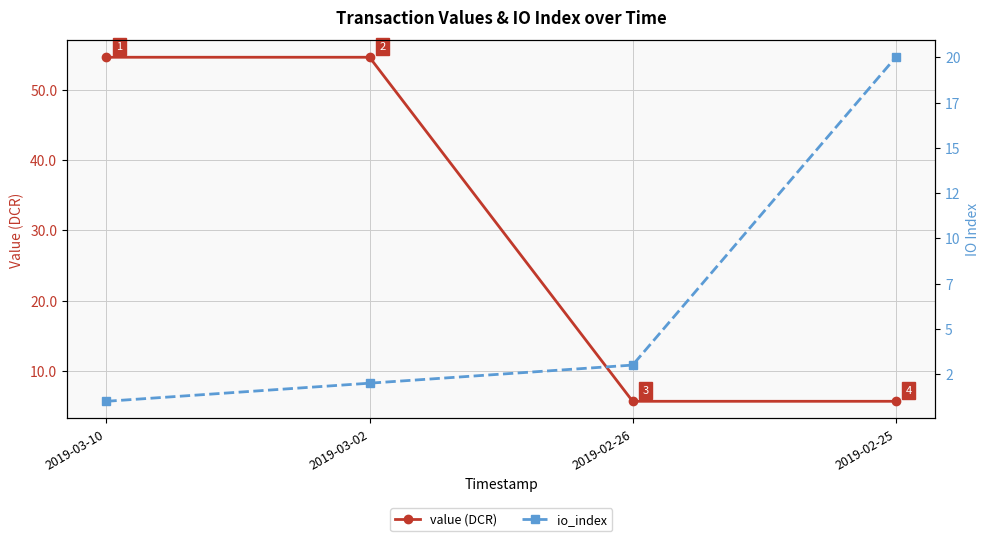

How many series are shown in this chart?

2